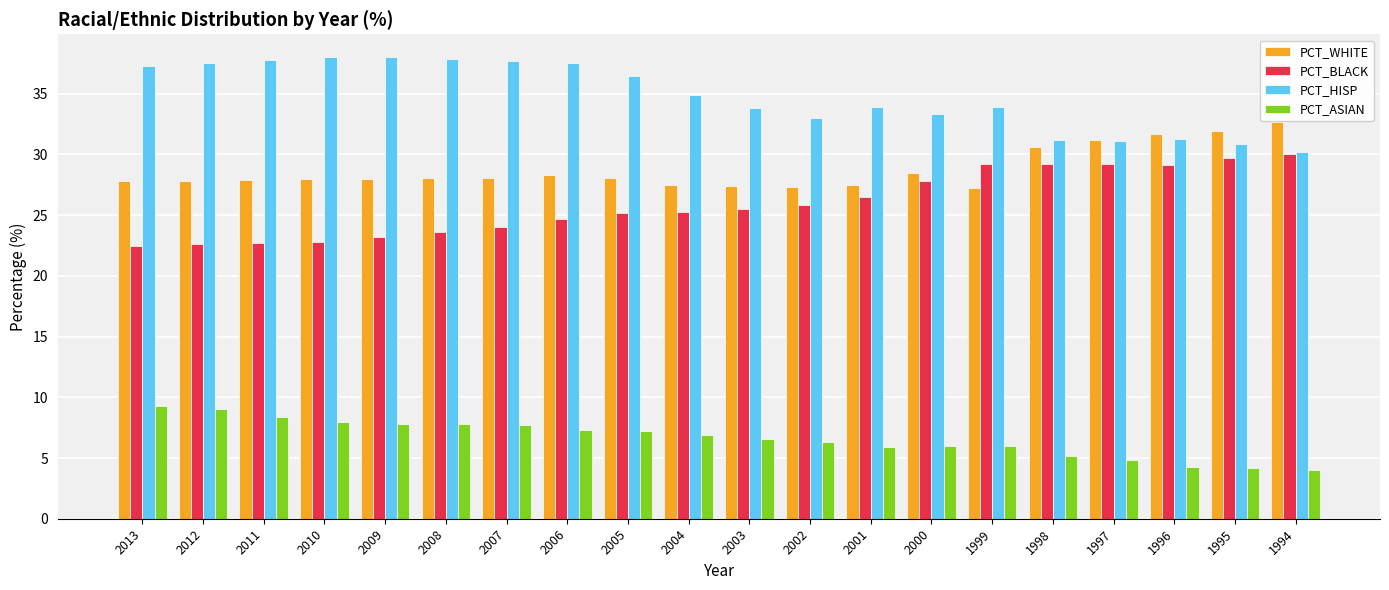

What is the greatest value displayed?

38.0